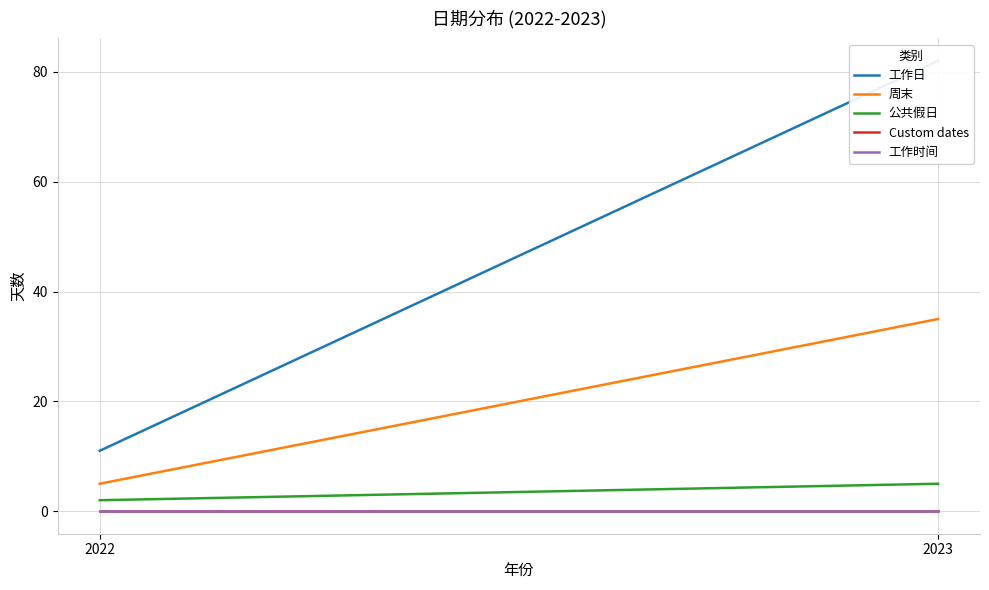

How many categories are shown in the chart?

2